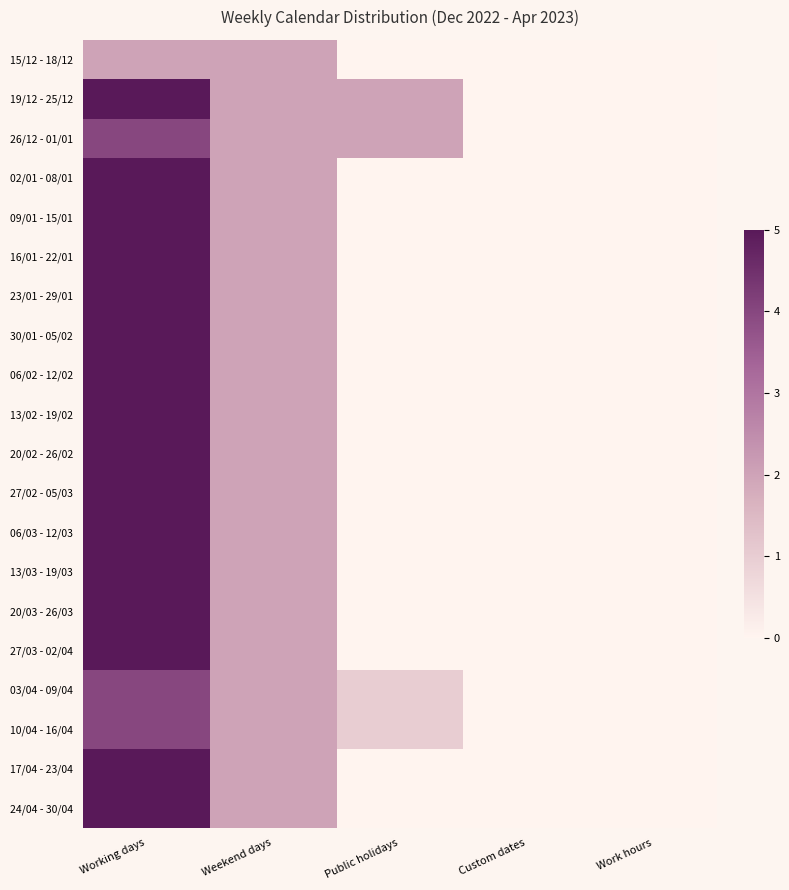

What is the greatest value displayed?

5